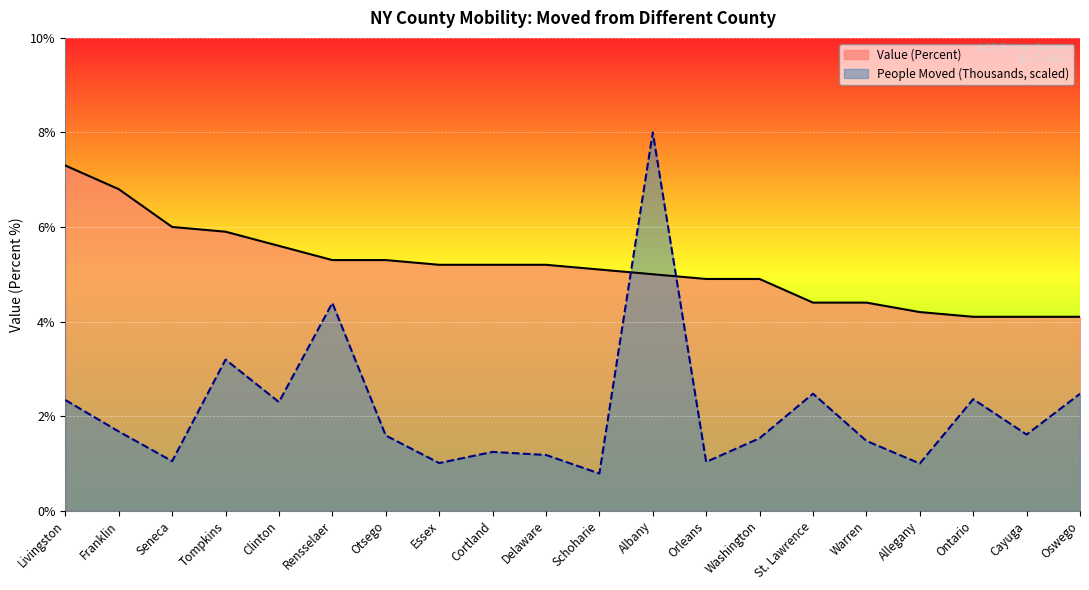

Reading right to left, transcribe all the data shown in this chart.

Value (Percent): 4.1	4.1	4.1	4.2	4.4	4.4	4.9	4.9	5.0	5.1	5.2	5.2	5.2	5.3	5.3	5.6	5.9	6.0	6.8	7.3
People (Thousands): 2.5	1.6	2.4	1.0	1.5	2.5	1.5	1.0	8.0	0.8	1.2	1.2	1.0	1.6	4.4	2.3	3.2	1.0	1.7	2.3